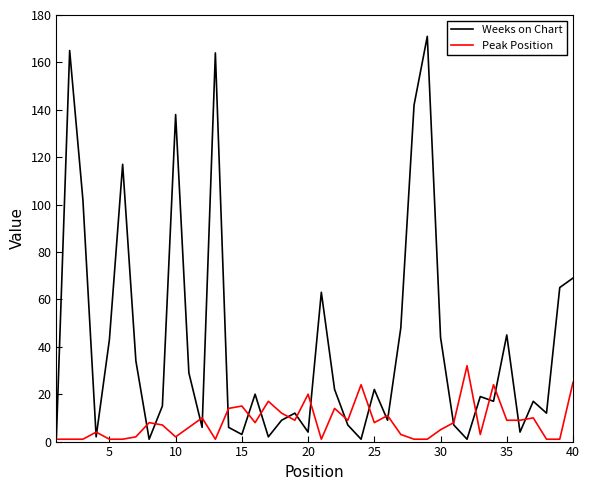

What is the highest value of the Weeks on Chart series?

171